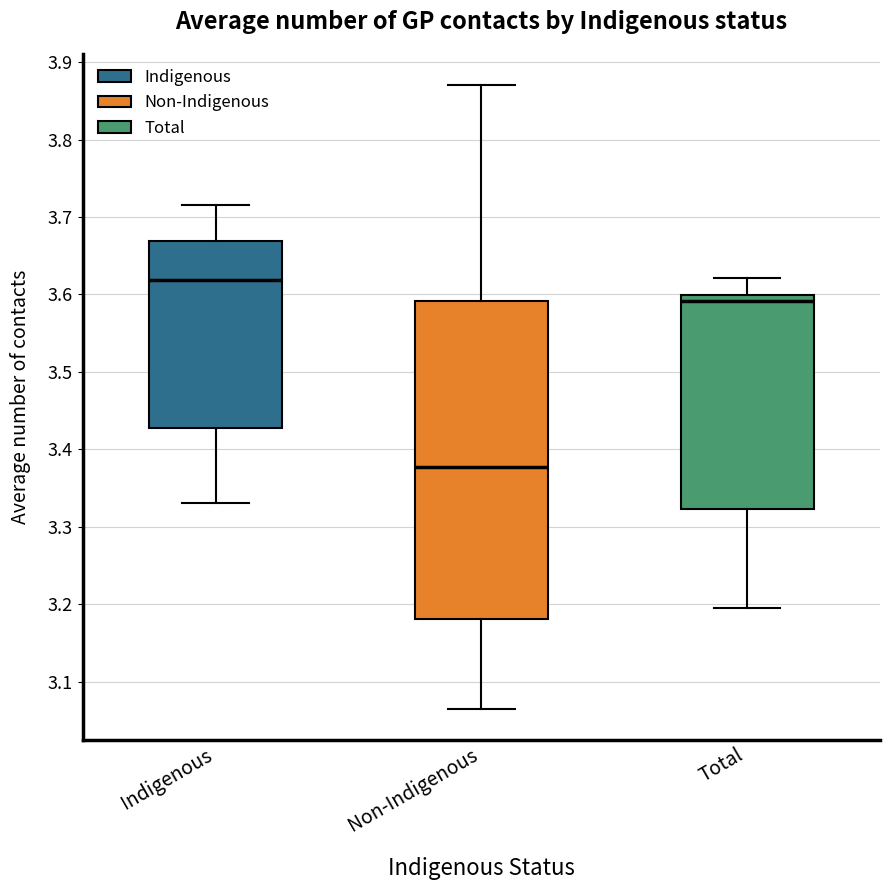

Reading left to right, read every box against the y-axis: the position of its median line, the range the box covers, and the ends of its whiskers. The values are not printed on the chart, so give them approximately, as read against the axis.

Indigenous: median 3.62, box 3.43 to 3.67, whiskers 3.33 to 3.71
Non-Indigenous: median 3.38, box 3.18 to 3.59, whiskers 3.06 to 3.87
Total: median 3.59, box 3.32 to 3.60, whiskers 3.20 to 3.62